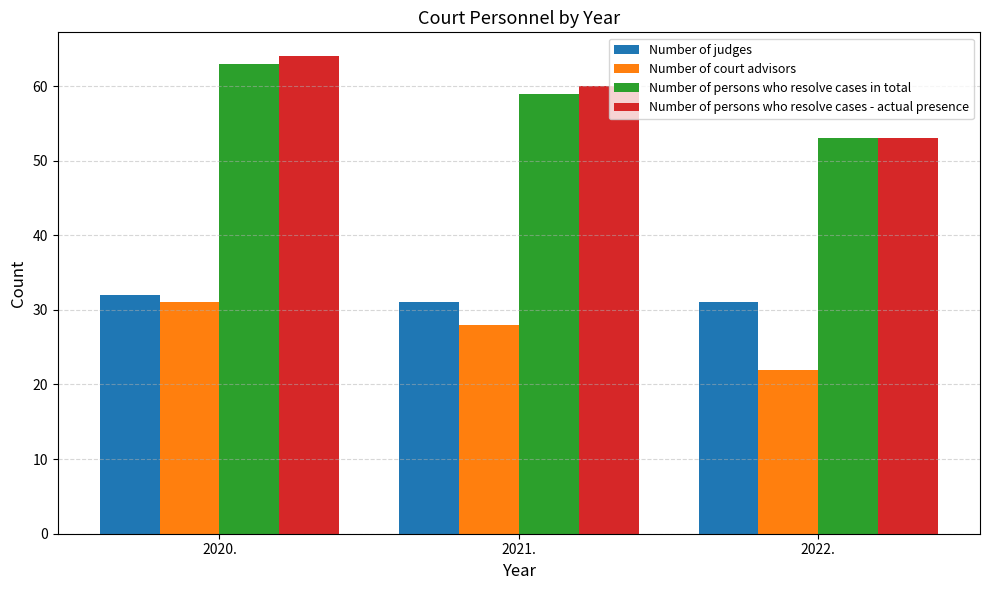

The Number of court advisors series shows 28 at 2021.. True or false?

True